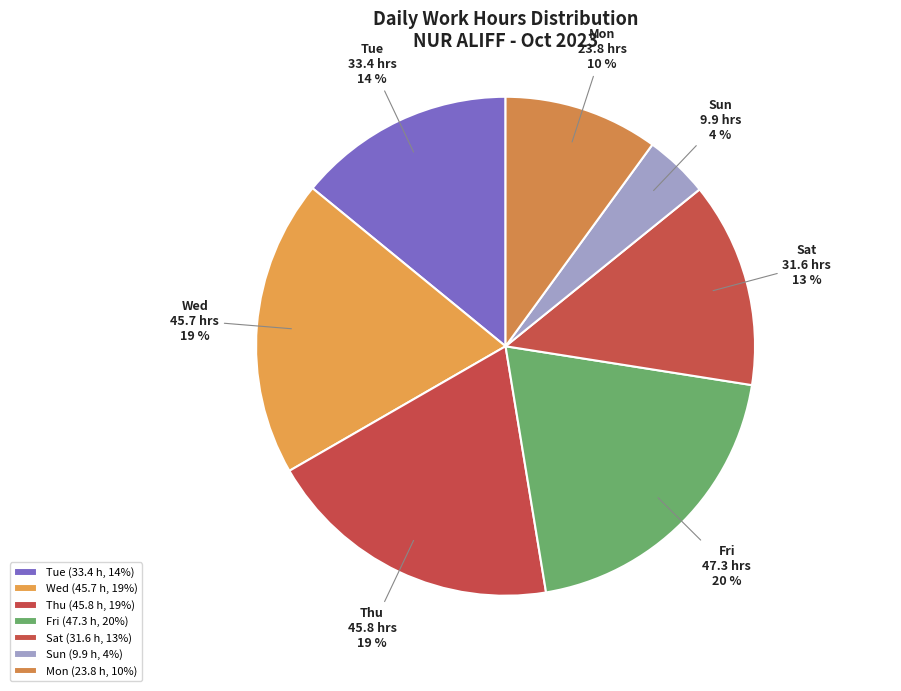

What percentage is the Mon slice, to the nearest percent?

10%